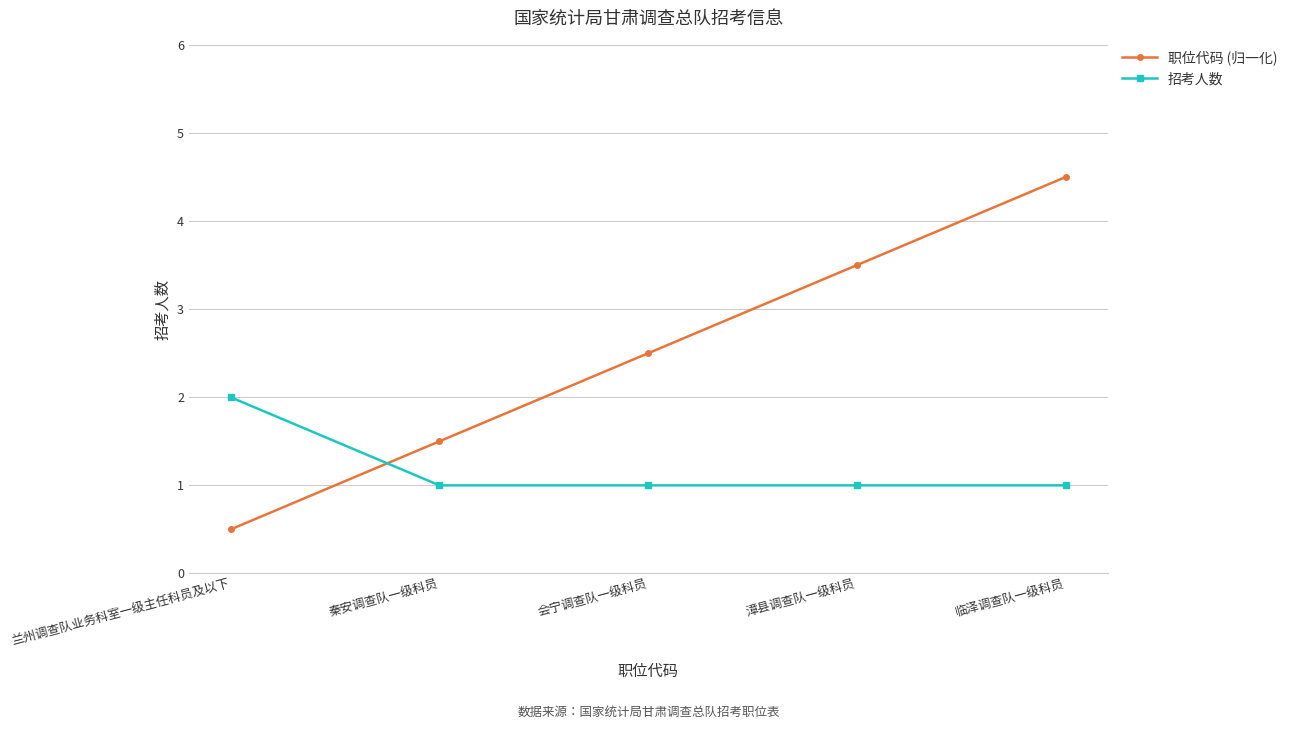

At how many categories does at least one series exceed 3?

2